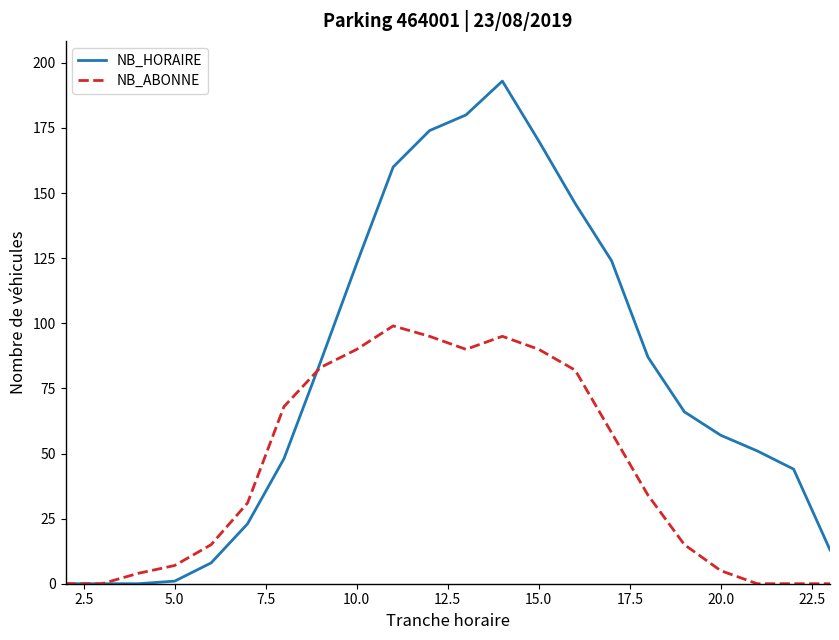

Which series has the largest total across all categories?

NB_HORAIRE